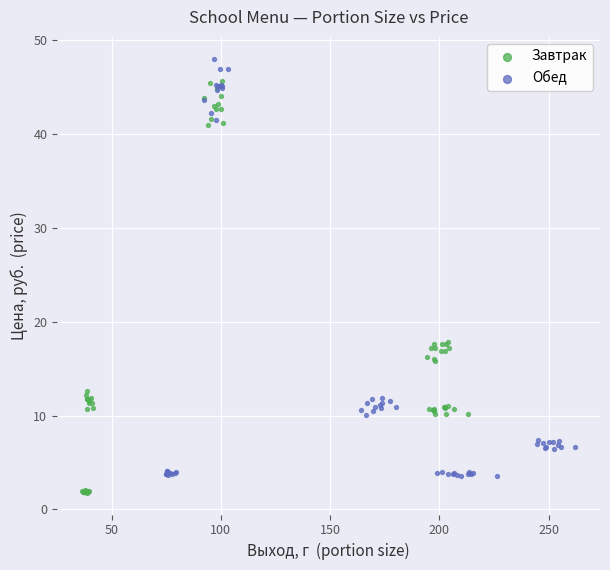

Which series reaches the minimum Y coordinate?

Завтрак